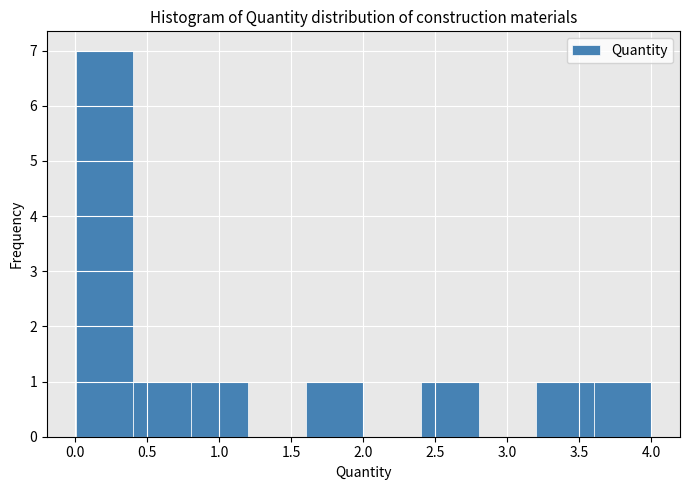

What is the height of the bar covering 0.8 to 1.2 on the x-axis? Neither the bar edges nor the heights are printed on the chart, so give them approximately, as read against the axes.

1